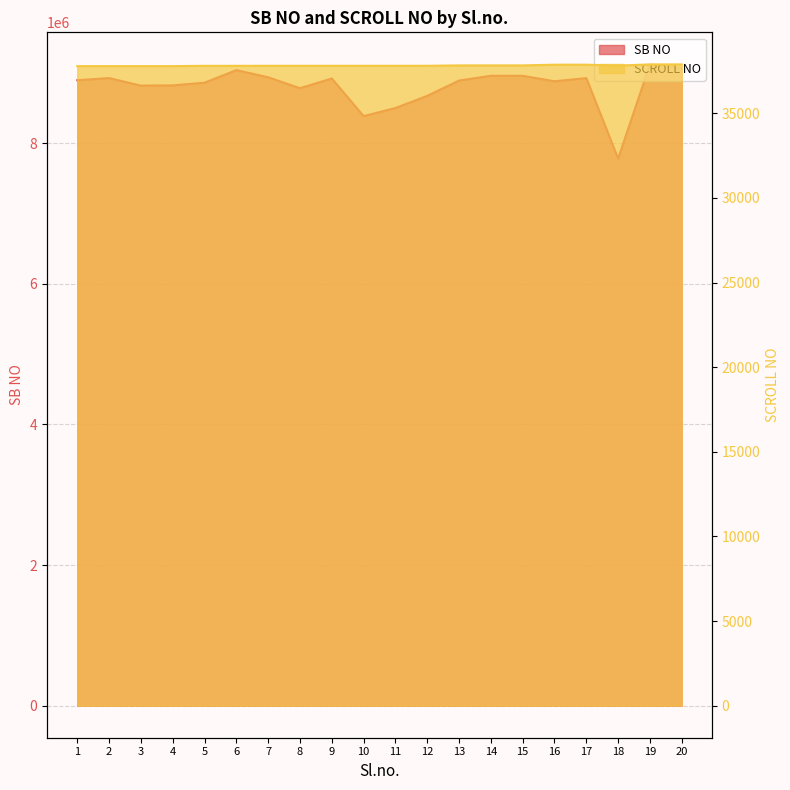

Which series changed the most between 18 and 20?

SB NO